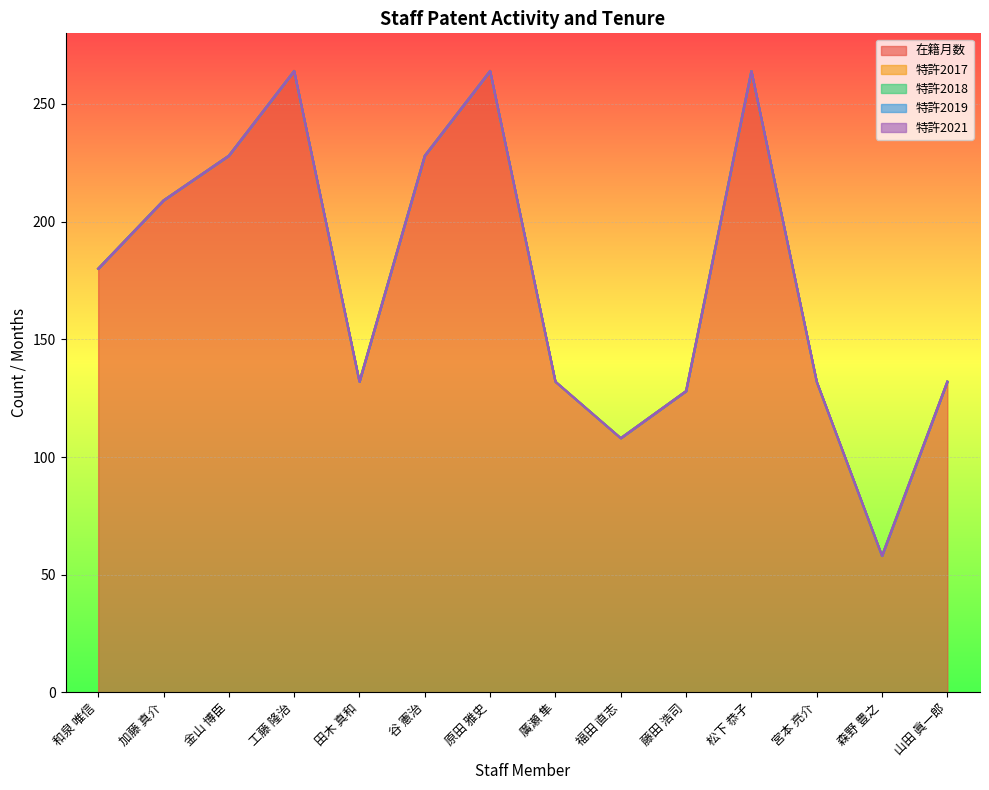

How many lines are shown in the chart?

5